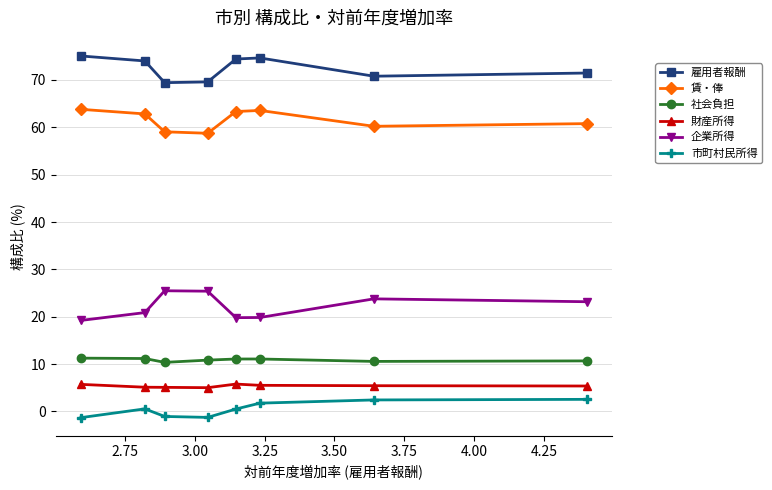

True or false: 雇用者報酬 and 企業所得 intersect in this chart.

False